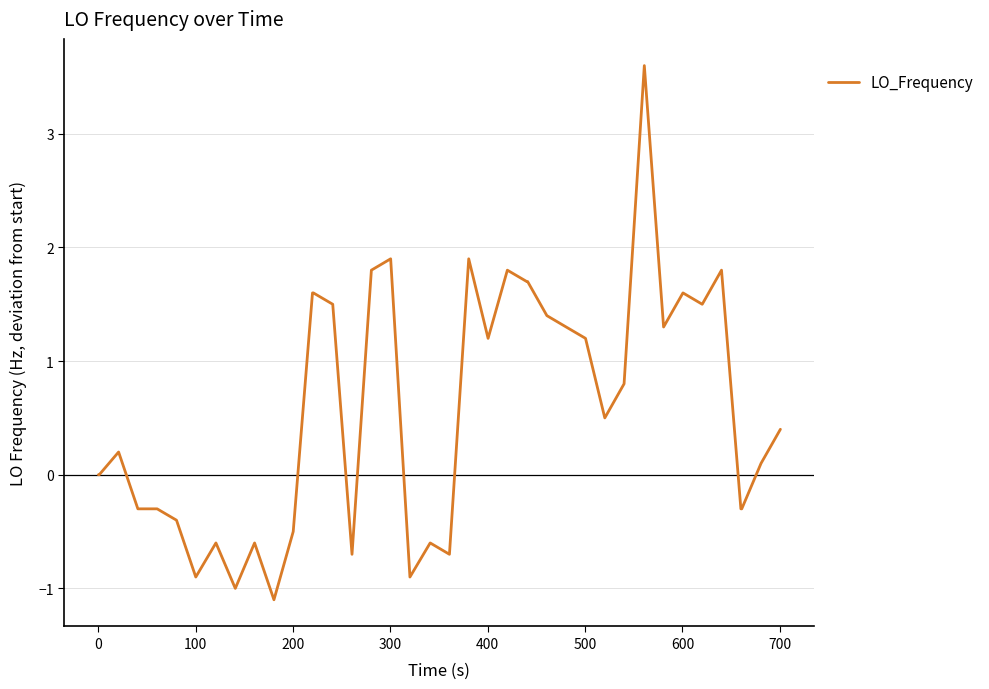

What is the greatest value displayed?

3.6